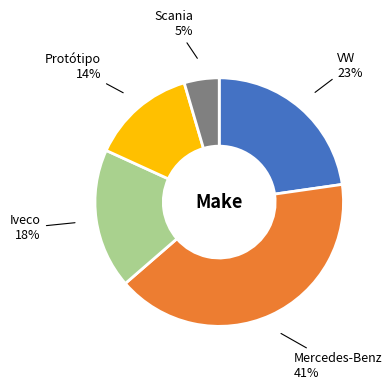

To the nearest percent, what is the difference between the largest and smallest slice percentages?

36%